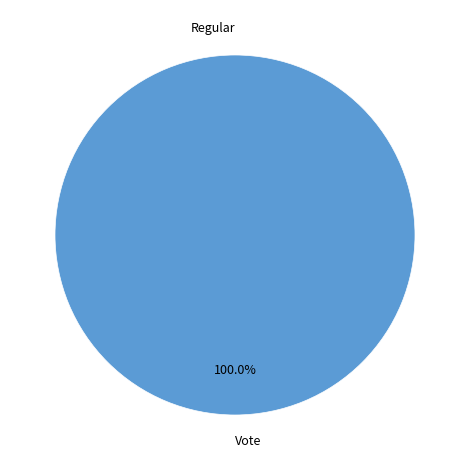

The Vote slice represents 99% of the pie. True or false?

False